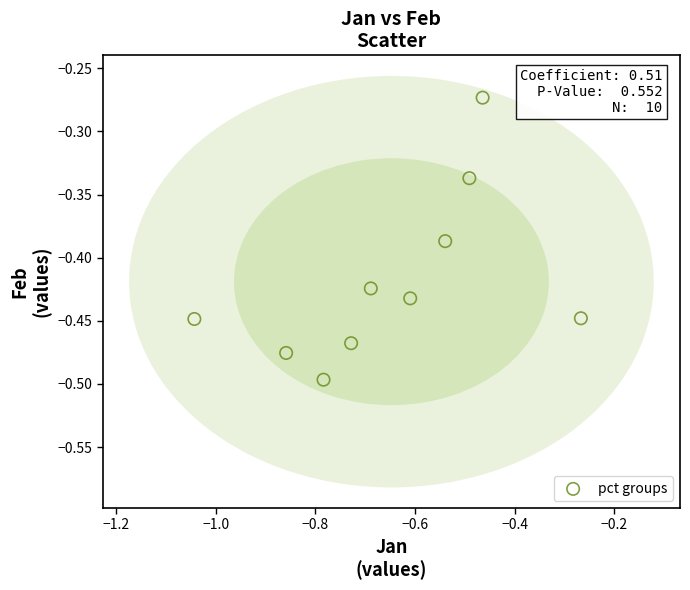

What is the average X value?

-0.6